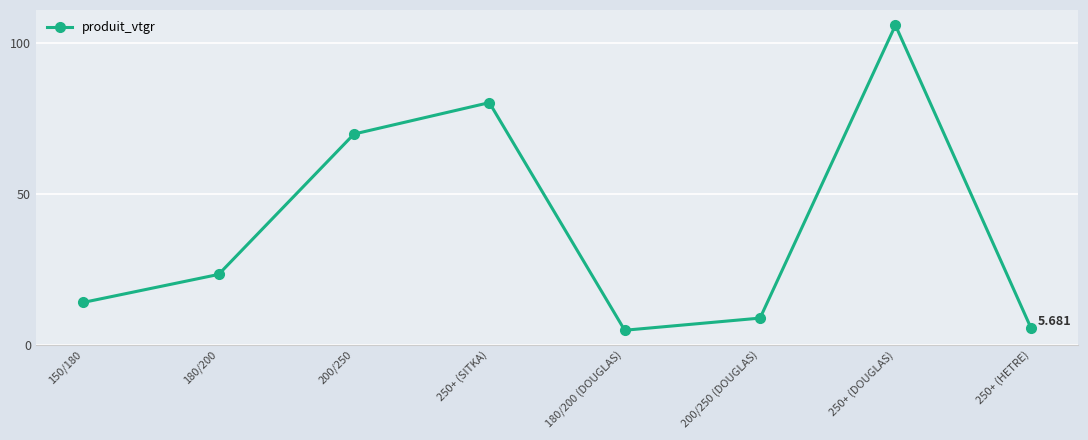

Approximately how many times larger is the value at 150/180 compared to 180/200 (DOUGLAS)?

2.9